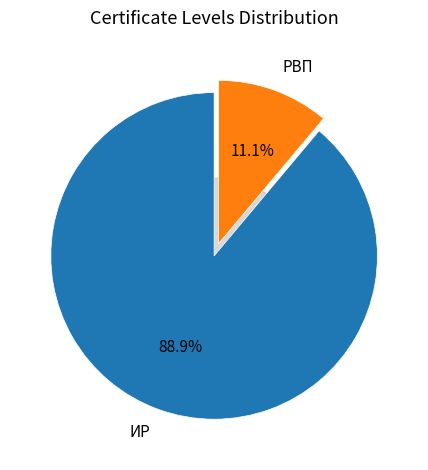

Count the number of slices in the pie.

2